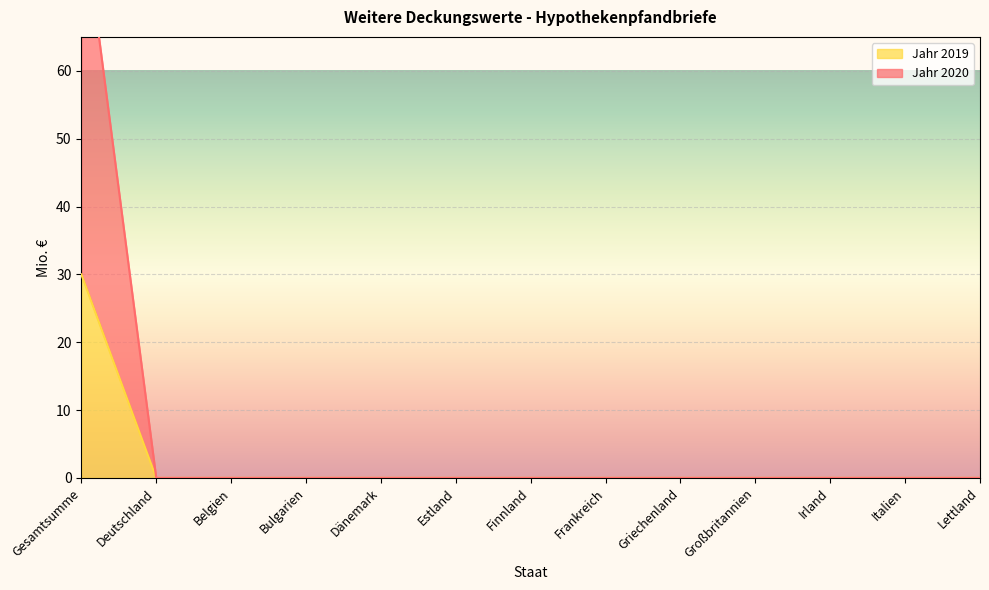

Which series changed the most between Frankreich and Griechenland?

Jahr 2020